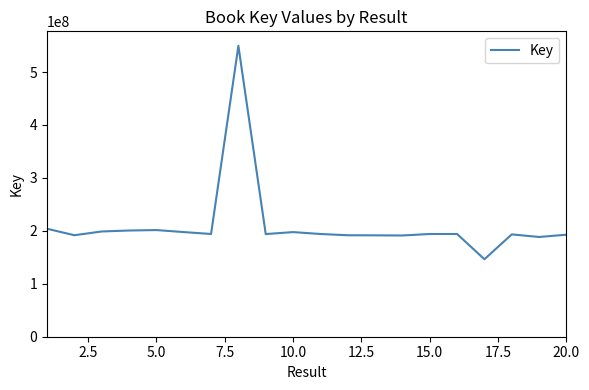

What is the greatest value displayed?

549384904